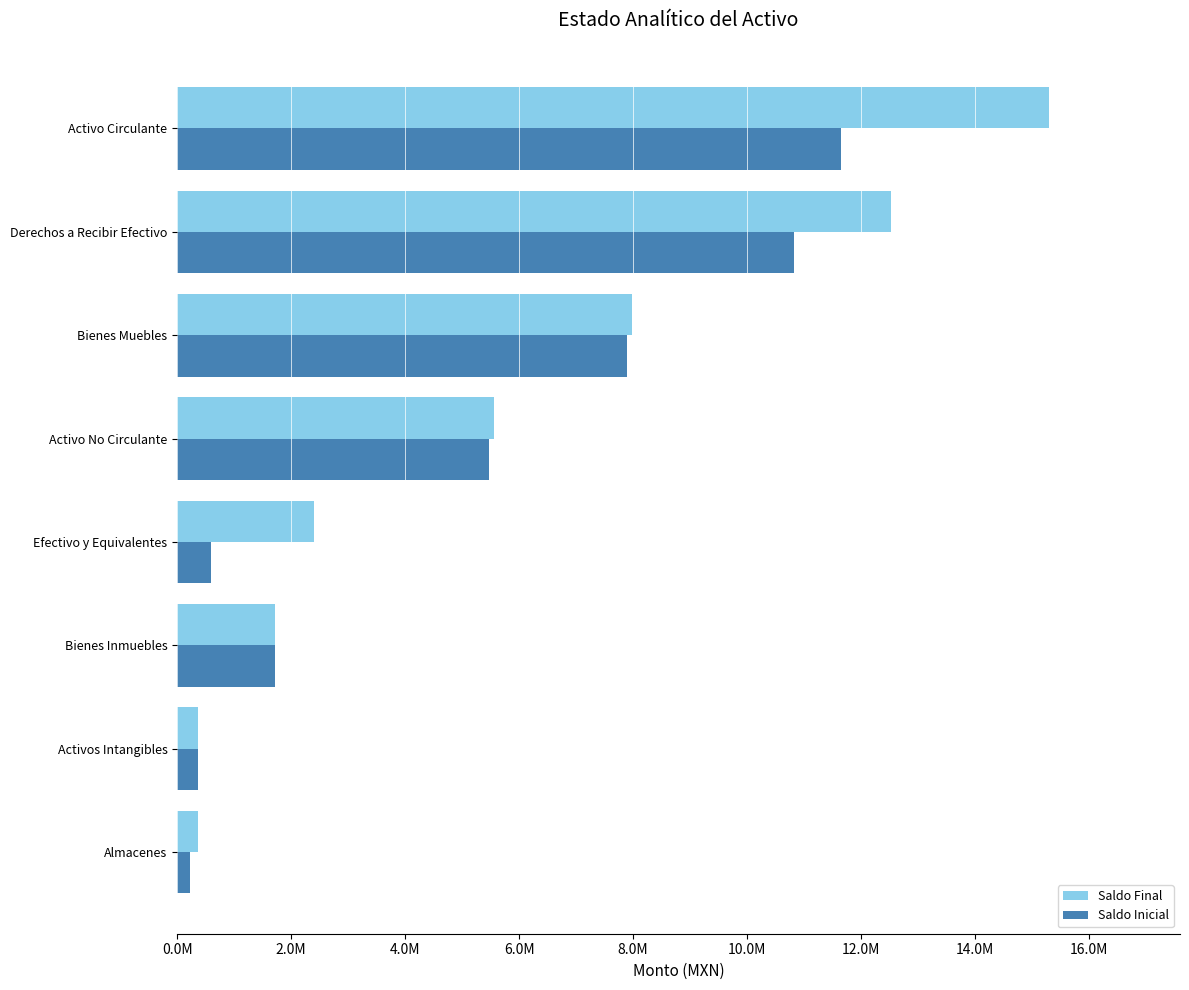

What is the greatest value displayed?

15299179.6